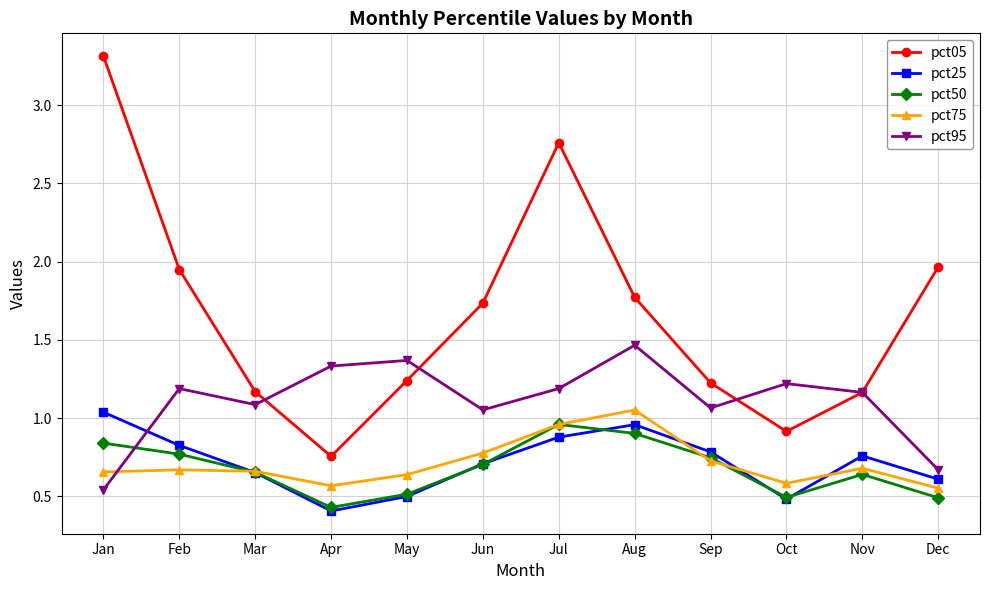

What is the difference between the pct25 values at Oct and Apr?

0.1